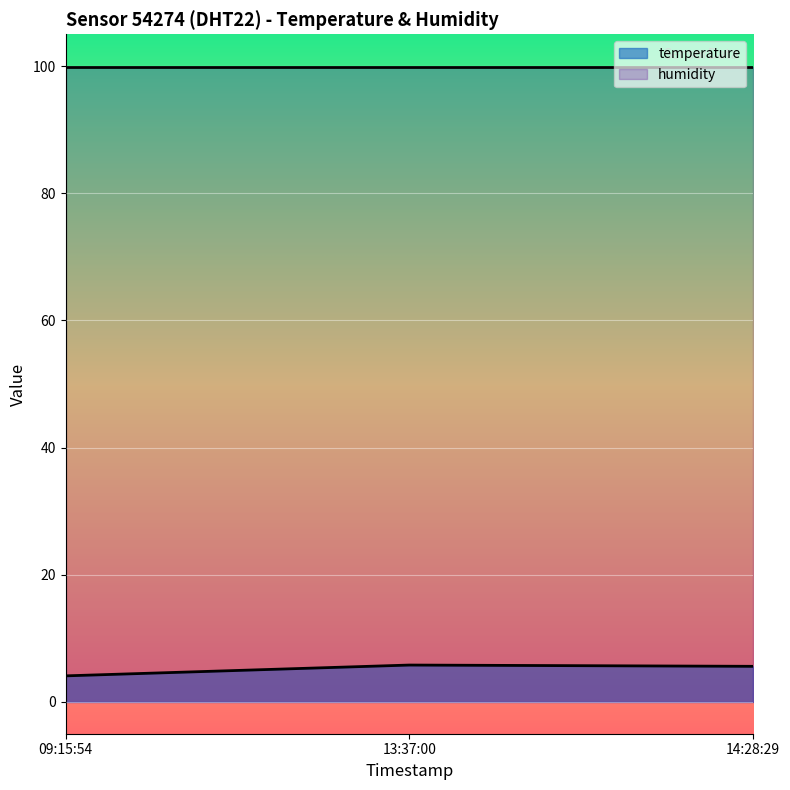

What is the spread (max minus min) of values at 14:28:29?

94.3